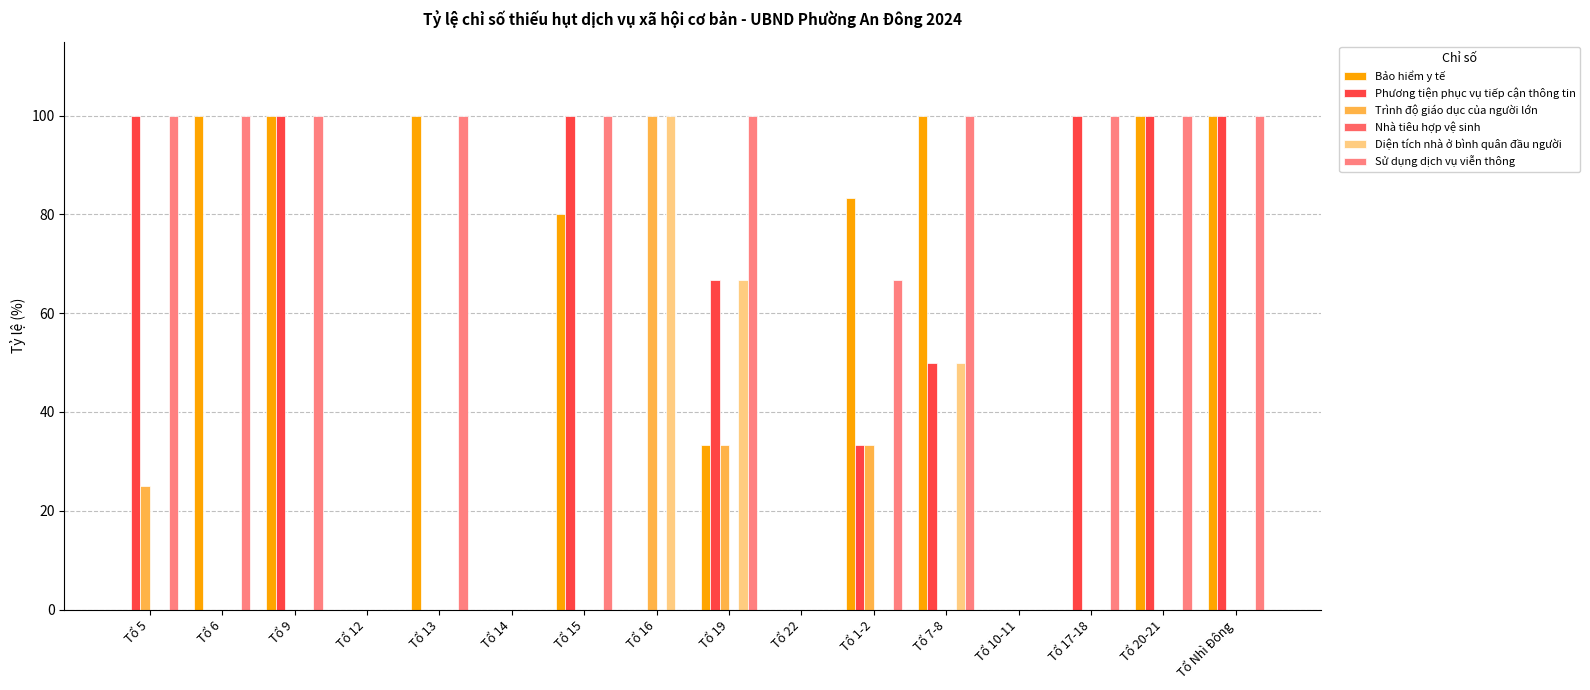

Rank the series by their maximum value, from highest to lowest.

Bảo hiểm y tế, Phương tiện phục vụ tiếp cận thông tin, Trình độ giáo dục của người lớn, Diện tích nhà ở bình quân đầu người, Sử dụng dịch vụ viễn thông, Nhà tiêu hợp vệ sinh